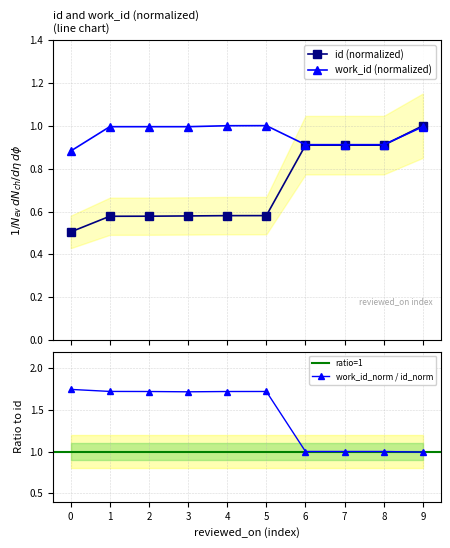

What is the sum of all work_id values?

9.6